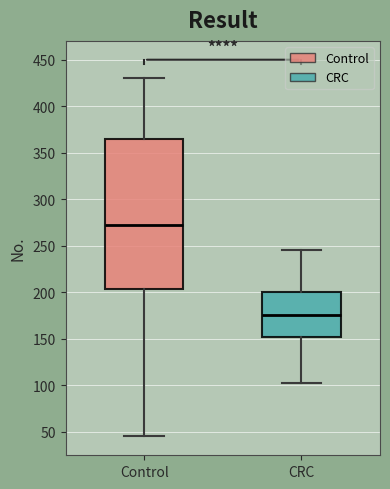

Which box has the lowest median line?

CRC